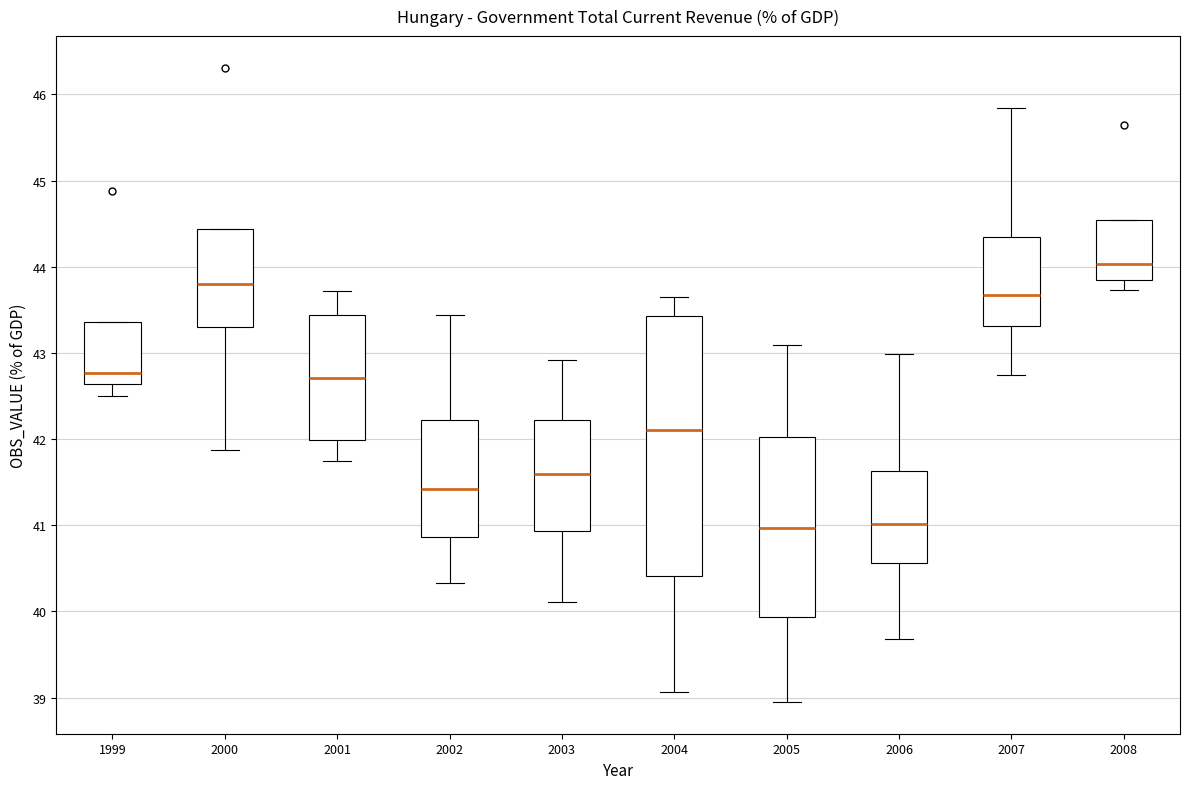

Reading left to right, transcribe this box plot: for each box, give where its median line is, the range the box spans, and where its two whiskers end, as read against the y-axis. The values are not printed on the chart, so give them approximately, as read against the axis.

1999: median 42.8, box 42.6 to 43.4, whiskers 42.5 to 43.4
2000: median 43.8, box 43.3 to 44.4, whiskers 41.9 to 44.4
2001: median 42.7, box 42.0 to 43.4, whiskers 41.7 to 43.7
2002: median 41.4, box 40.9 to 42.2, whiskers 40.3 to 43.4
2003: median 41.6, box 40.9 to 42.2, whiskers 40.1 to 42.9
2004: median 42.1, box 40.4 to 43.4, whiskers 39.1 to 43.6
2005: median 41.0, box 39.9 to 42.0, whiskers 38.9 to 43.1
2006: median 41.0, box 40.6 to 41.6, whiskers 39.7 to 43.0
2007: median 43.7, box 43.3 to 44.3, whiskers 42.7 to 45.8
2008: median 44.0, box 43.8 to 44.5, whiskers 43.7 to 44.5